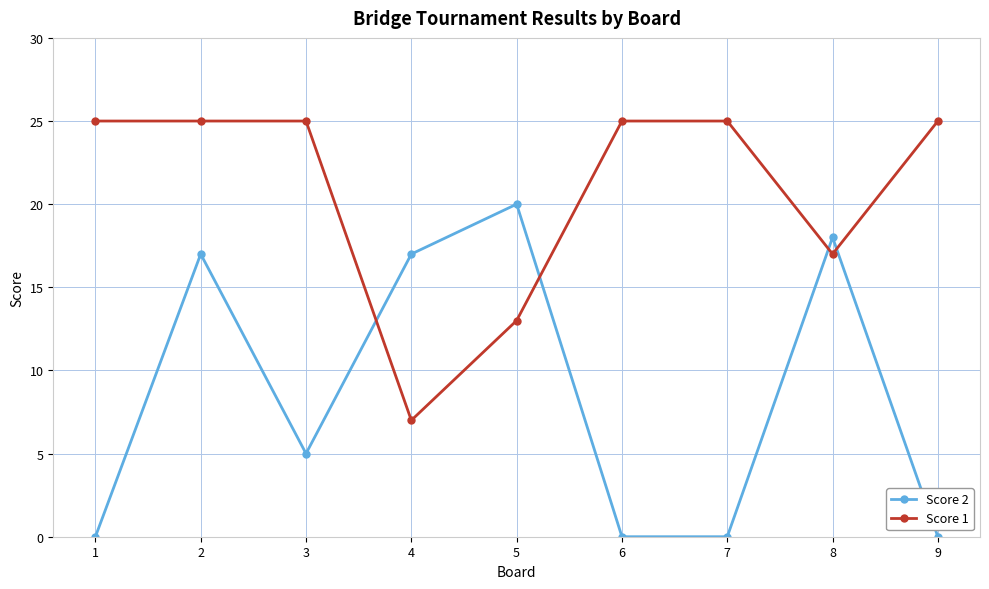

What is the lowest value of the Score 1 series?

7